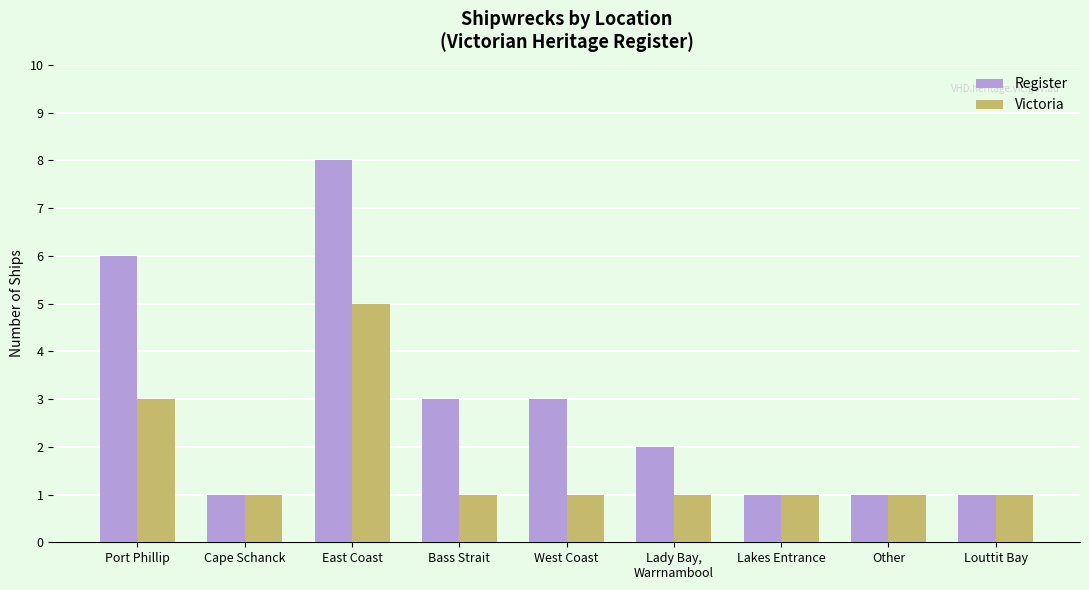

Rank the series by their maximum value, from highest to lowest.

Register, Victoria